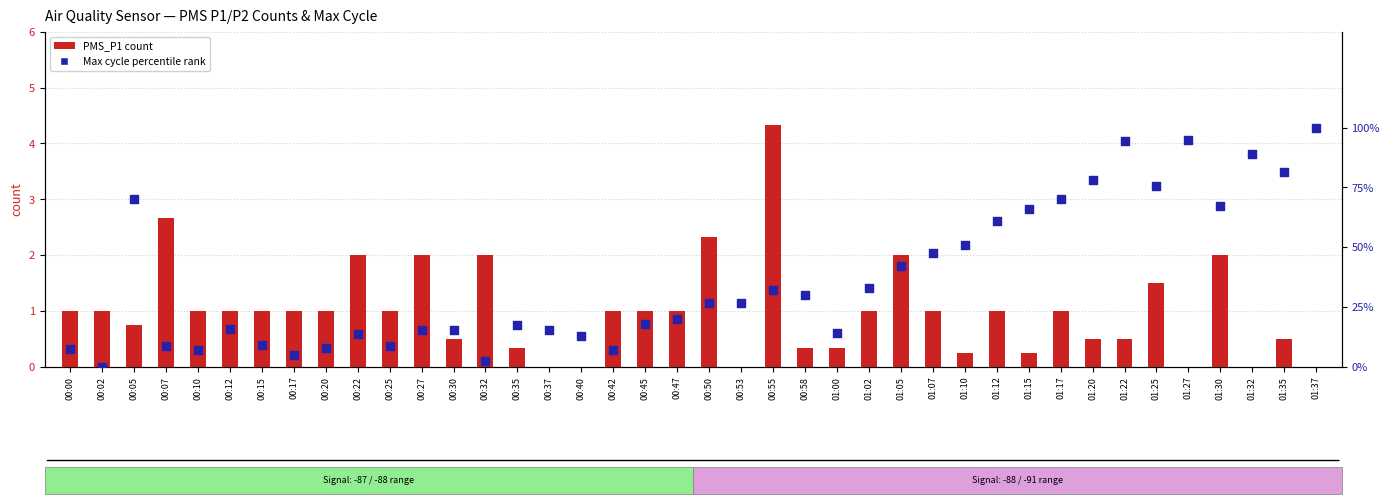

At which category is the sum across all series the highest?

01:37